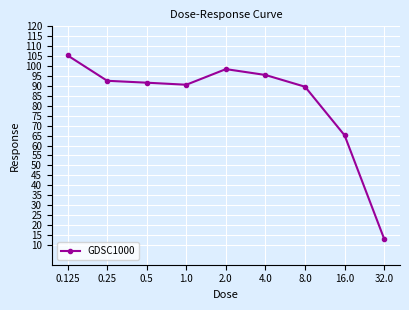

What position from the left is 0.25?

2